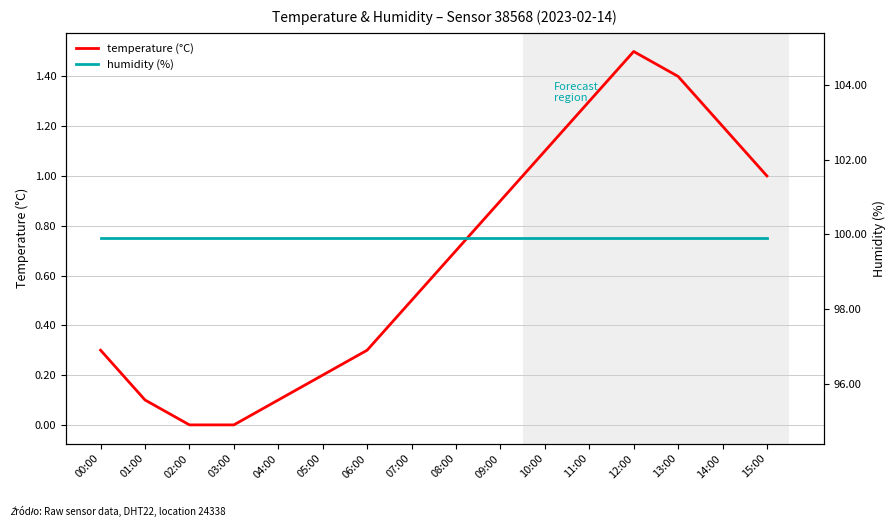

What is the spread (max minus min) of values at 05:00?

99.7